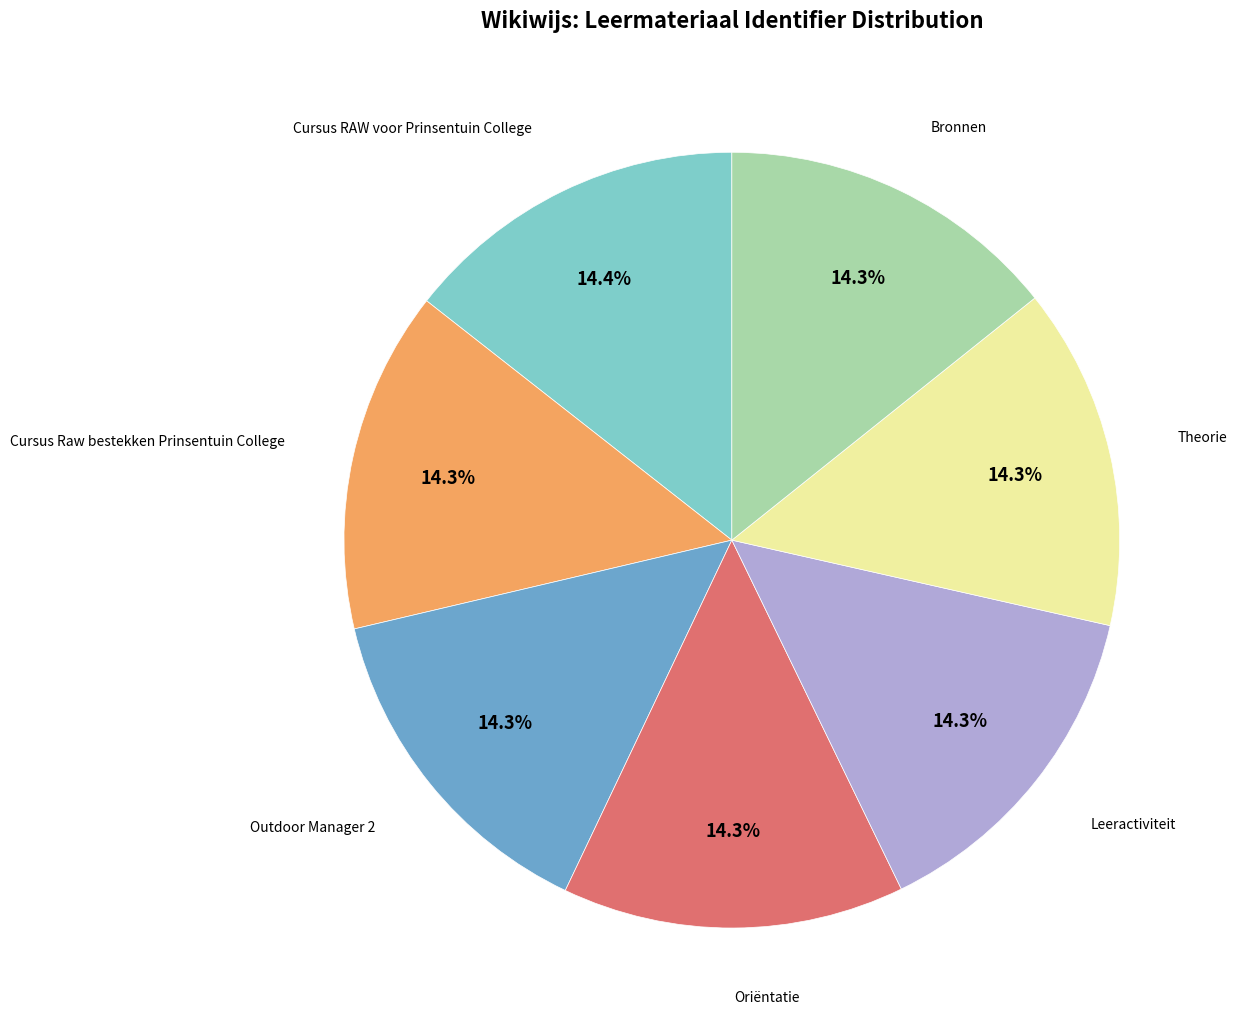

Is there any slice that represents more than half of the pie?

No